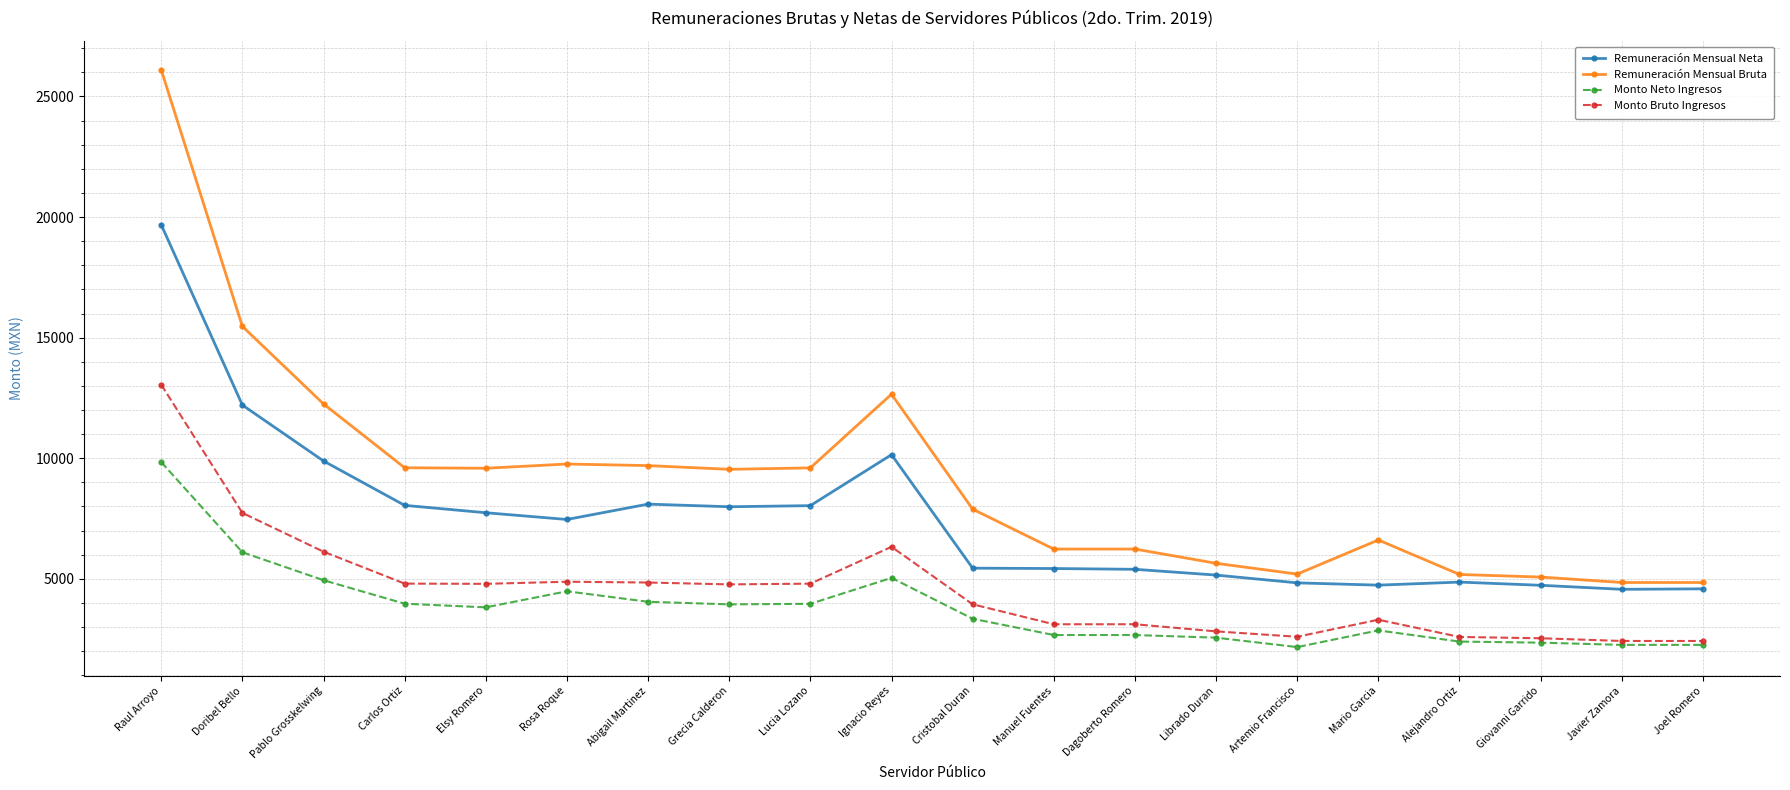

Which series has the widest spread of values?

Remuneración Mensual Bruta